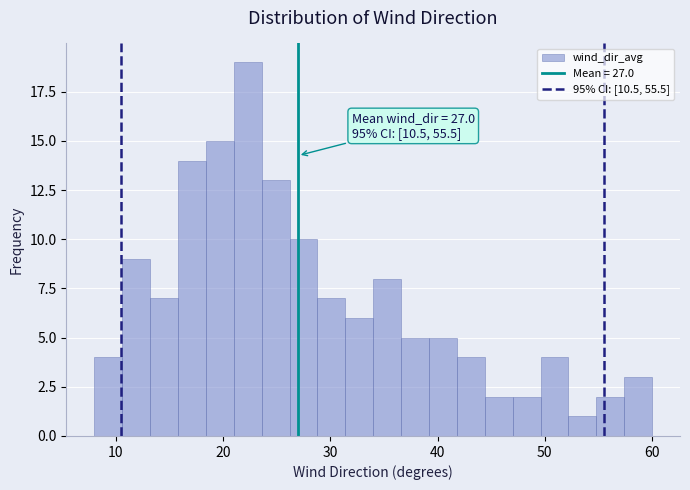

Read against the x-axis, roughly where is the centre of the tallest bar?

22